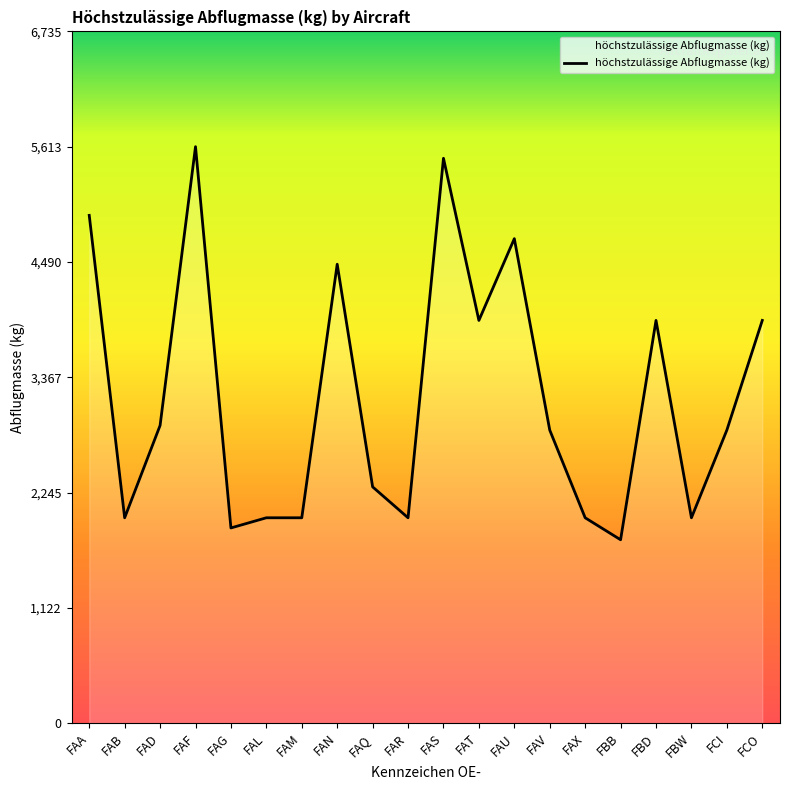

Reading left to right, list all the values displayed in this chart.

4944	1999	2898	5613	1900	1999	1999	4468	2300	1999	5500	3921	4717	2853	1999	1785	3921	1999	2853	3921